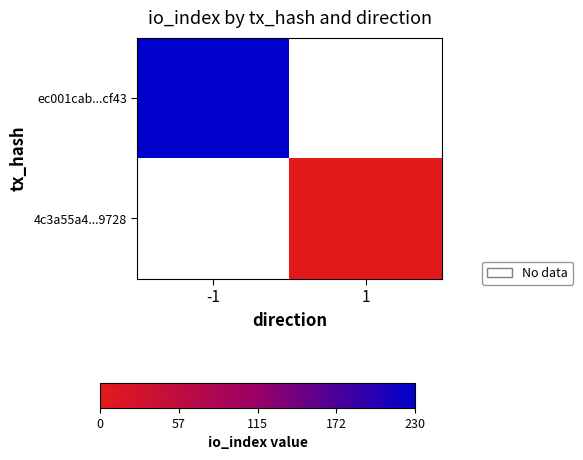

Is the value of ec001cab...cf43 at 1 greater than the value of 4c3a55a4...9728 at -1?

No